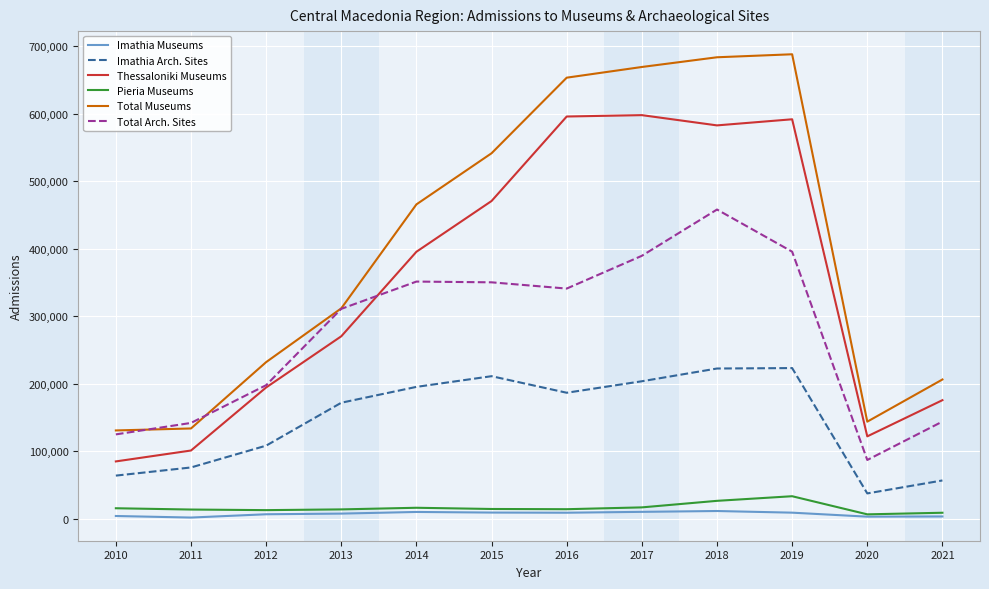

The value of Thessaloniki Museums at 2016 is 595589. True or false?

True